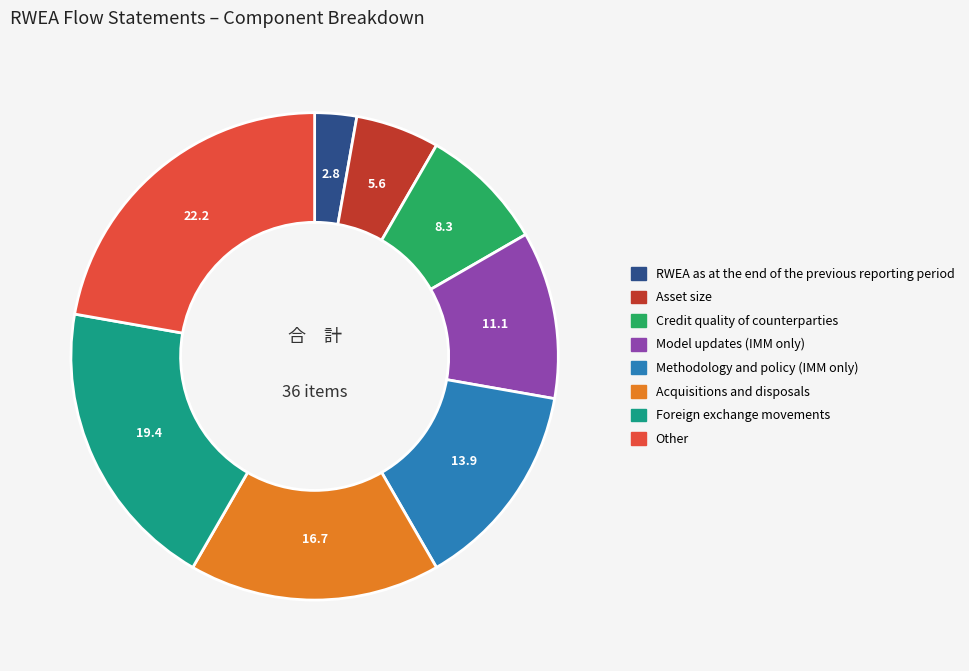

Do Asset size and RWEA as at the end of the previous reporting period together represent more than half of the pie?

No